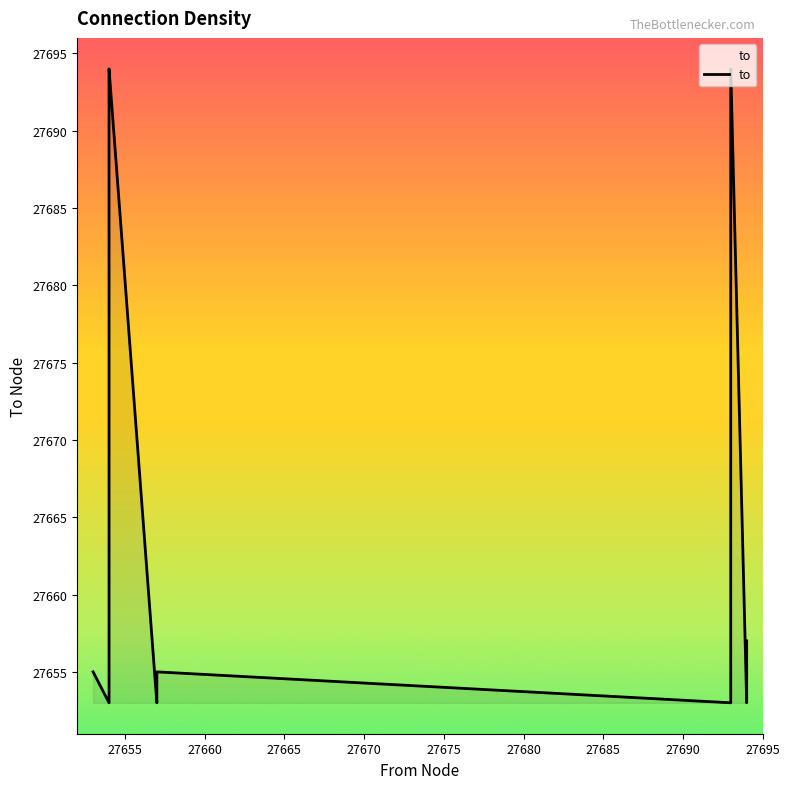

What is the difference between the maximum and minimum values?

41